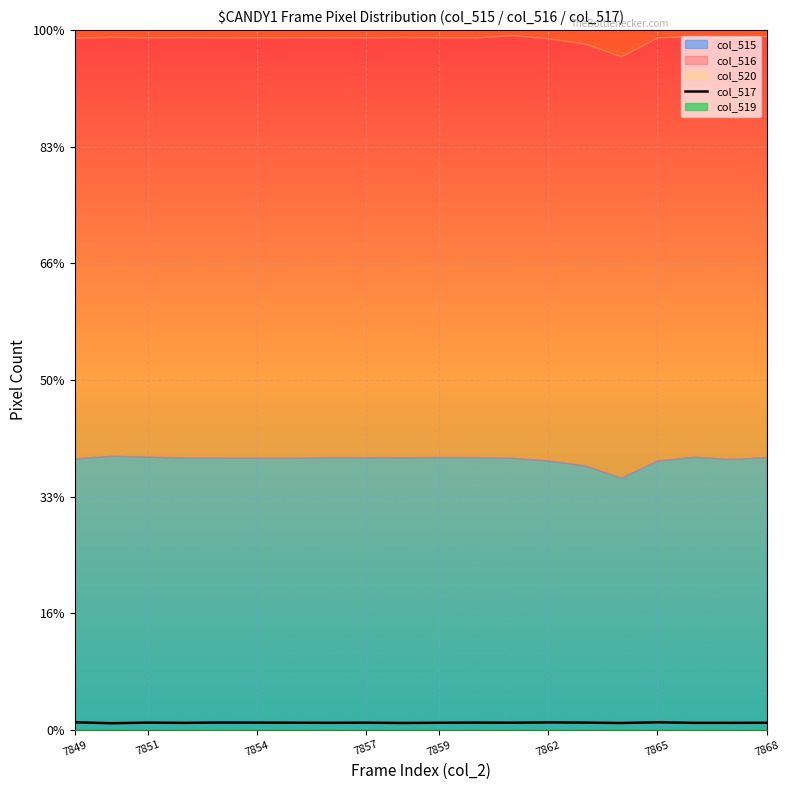

The chart shows a value of 406 at 7851. True or false?

False